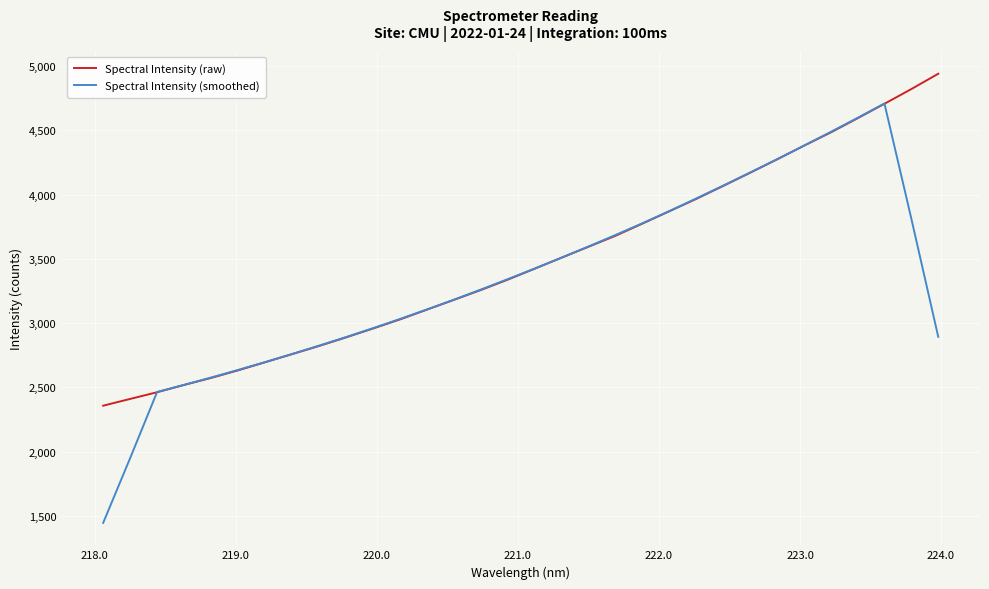

What is the average value of the Spectral Intensity (raw) series?

3475.4